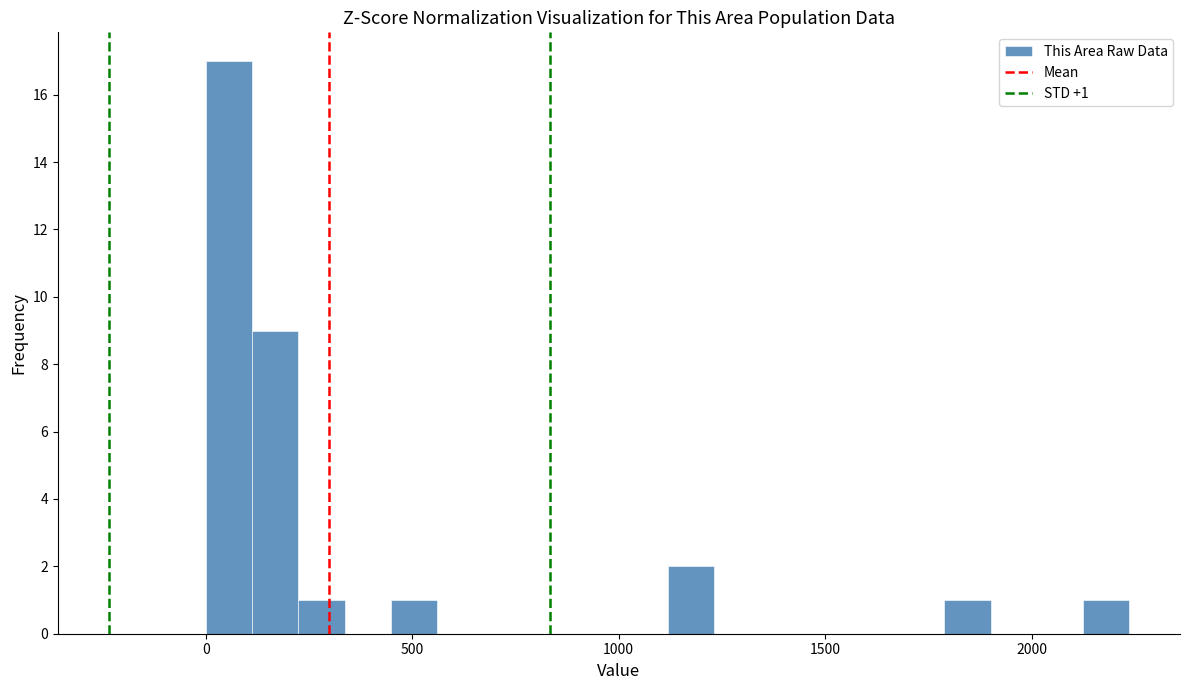

Read against the x-axis, roughly where is the centre of the tallest bar?

50